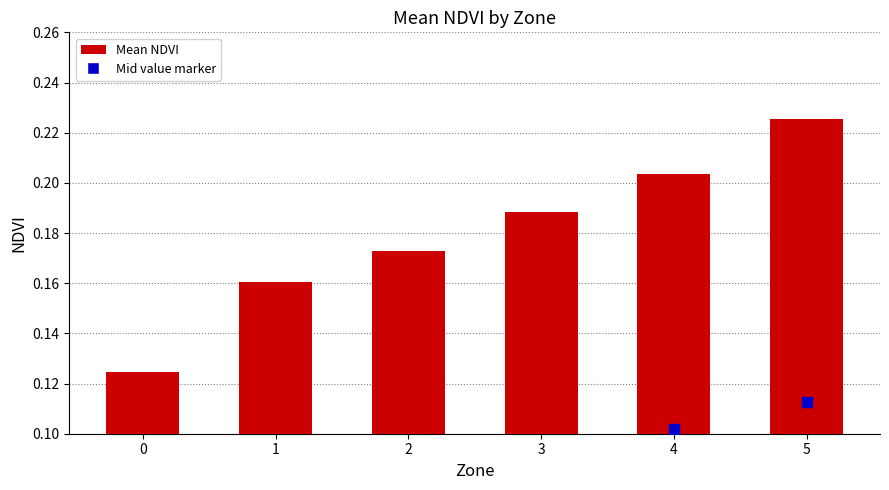

Is it true that the value at 2 is 0.1?

False